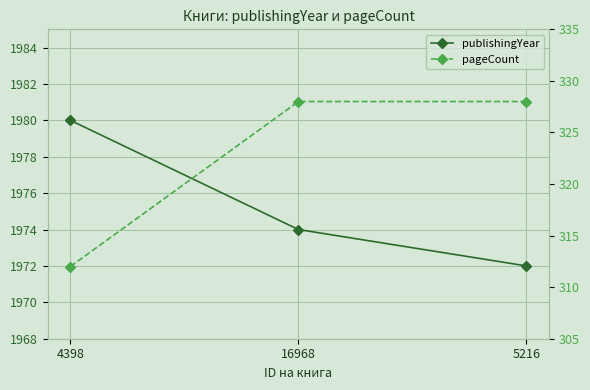

Reading left to right, transcribe all the data shown in this chart.

publishingYear: 1980	1974	1972
pageCount: 312	328	328